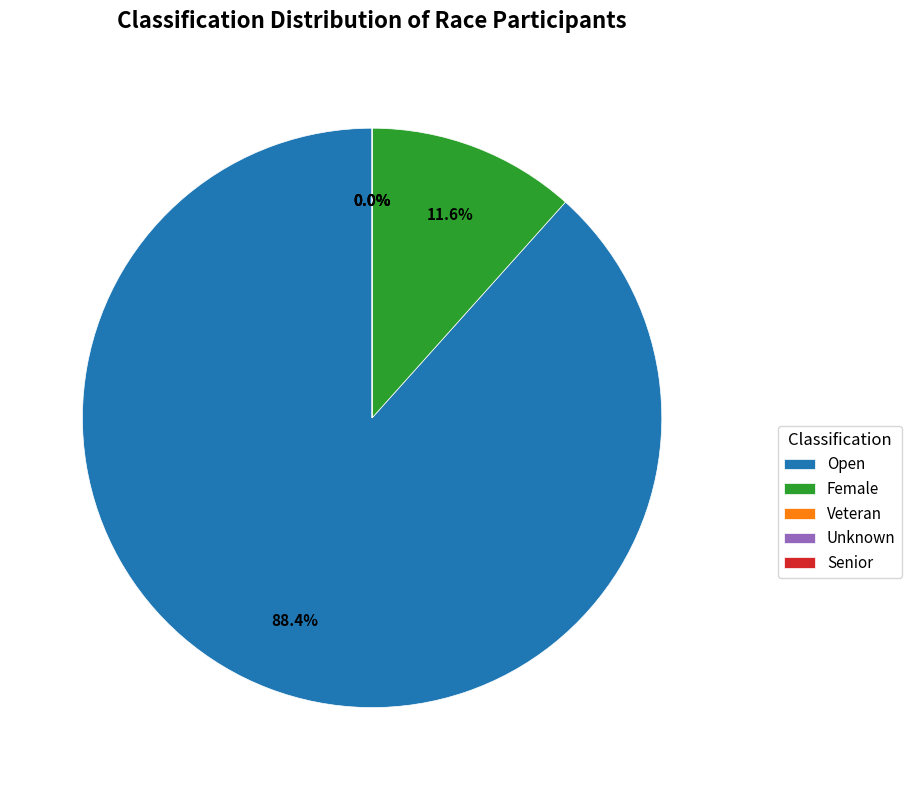

How many segments does this pie chart have?

5